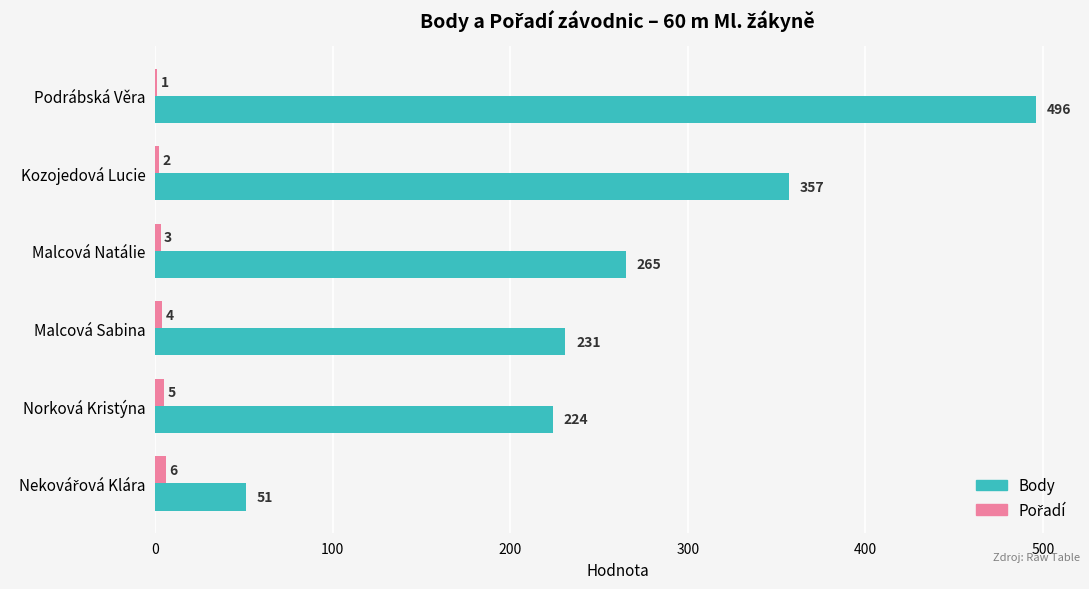

The Body series shows 224 at Norková Kristýna. True or false?

True